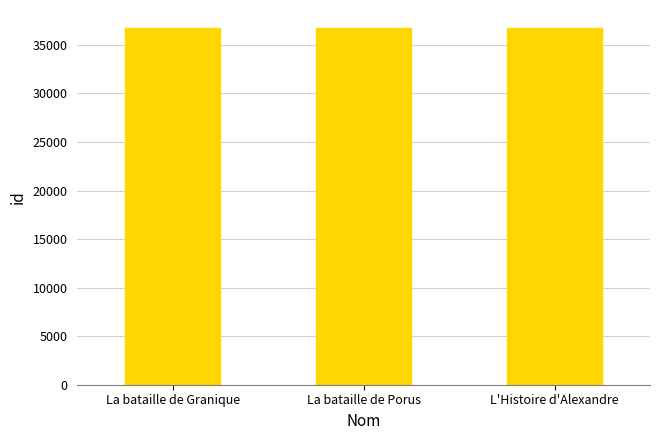

What value does the data have at La bataille de Granique?

36730